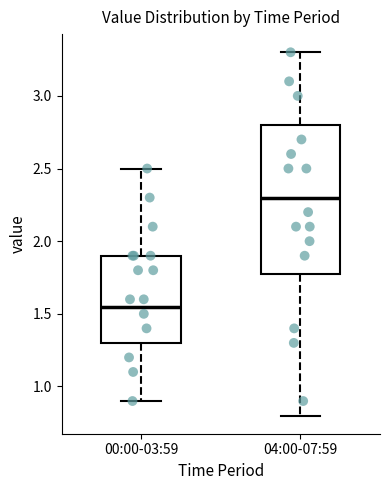

Comparing the boxes themselves (not the whiskers), which one is the tallest?

04:00-07:59